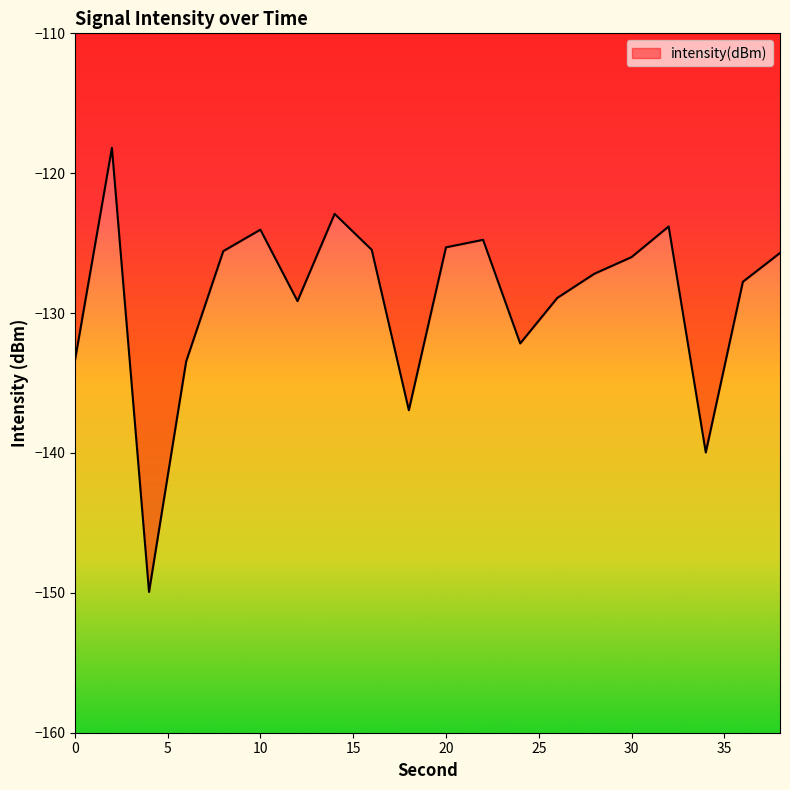

What is the difference between the maximum and minimum values?

31.7